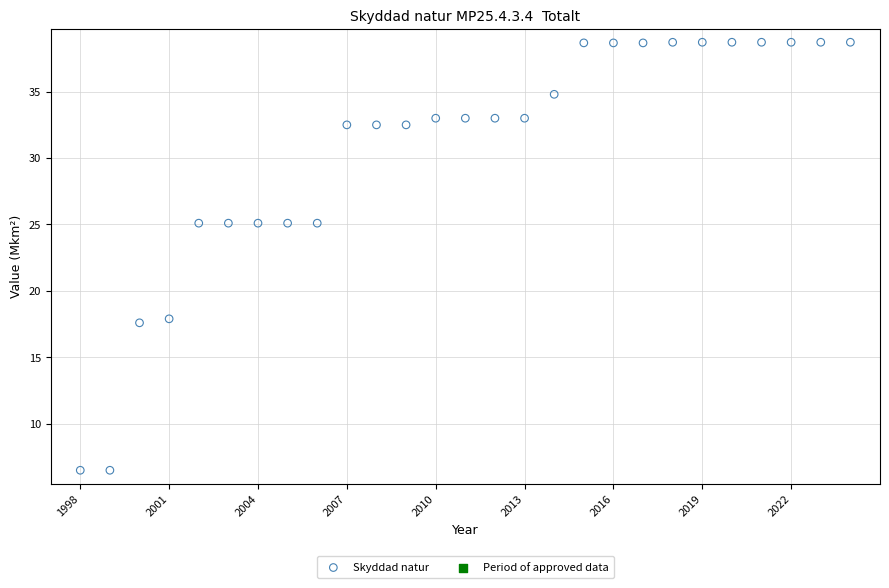

What is the range of X values (max minus min)?

26.0